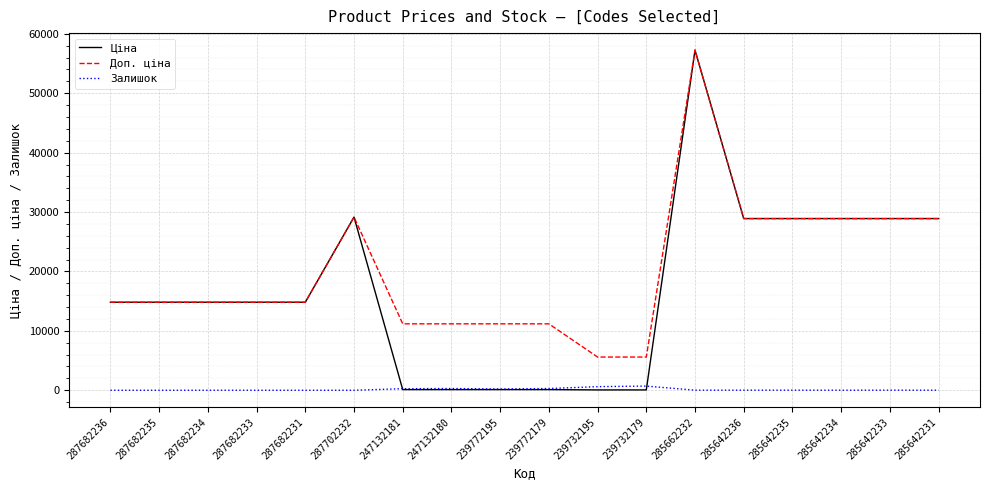

Rank the series by their average value, from lowest to highest.

Залишок, Ціна, Доп. ціна